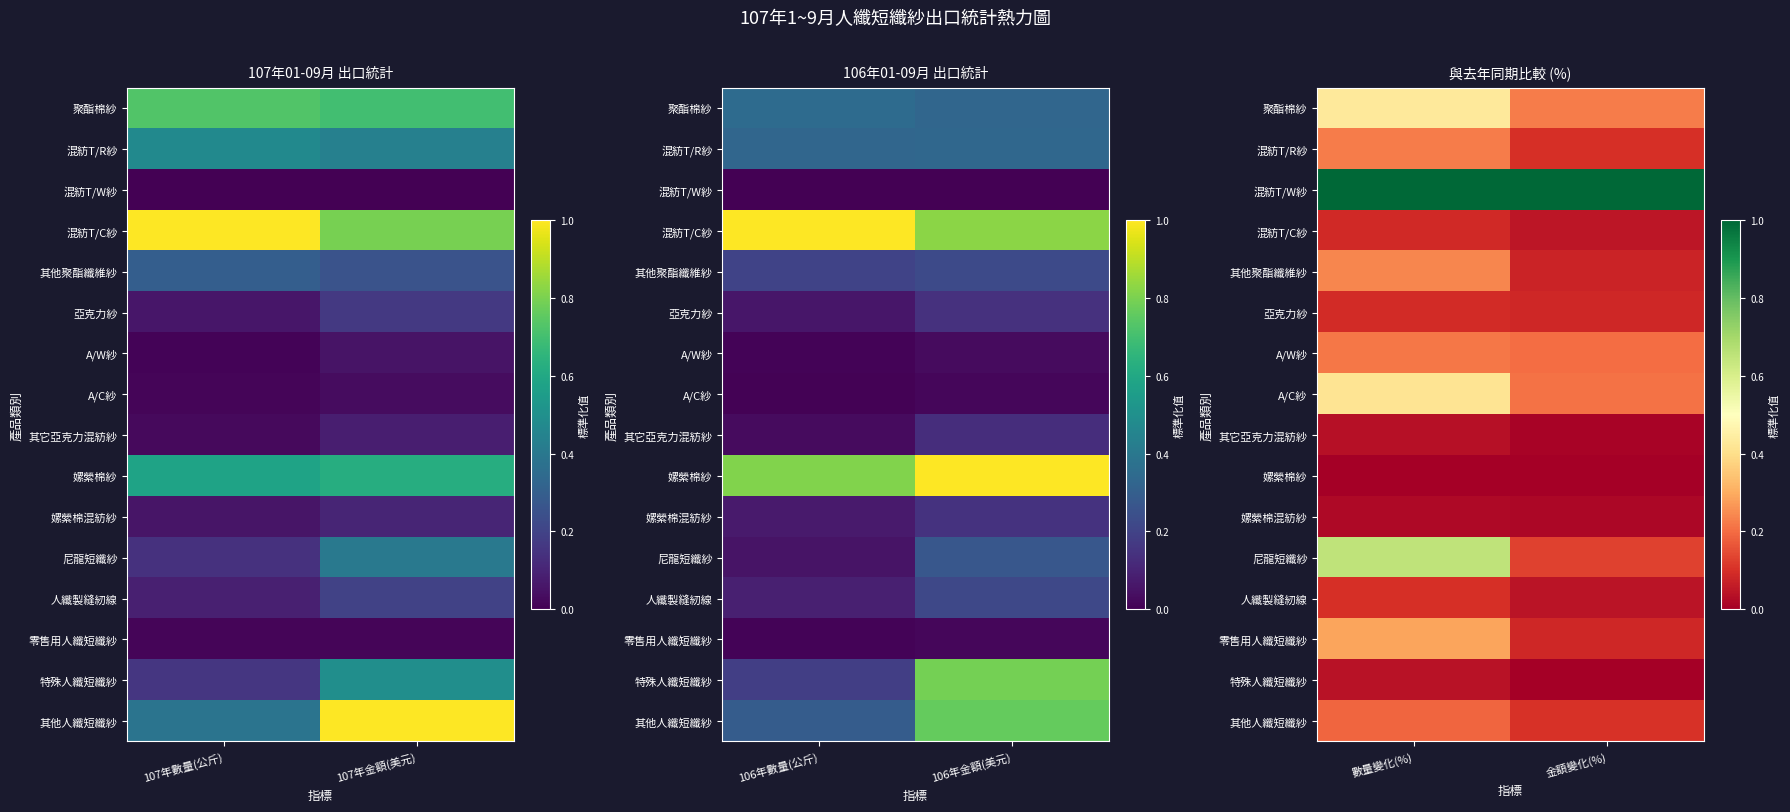

True or false: 尼龍短纖紗 has a value of 0.1 at 金額變化(%).

True